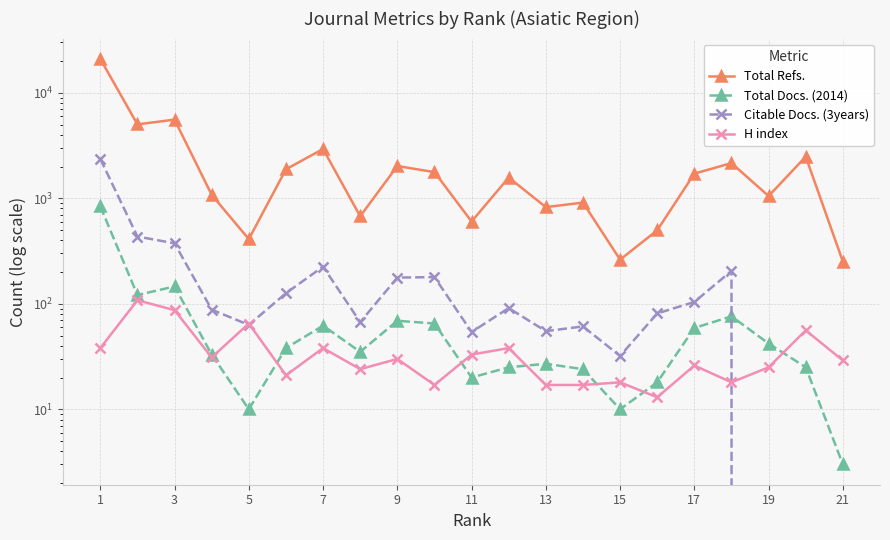

In Total Docs. (2014), how many points are lower than both neighbors (excluding endpoints)?

5